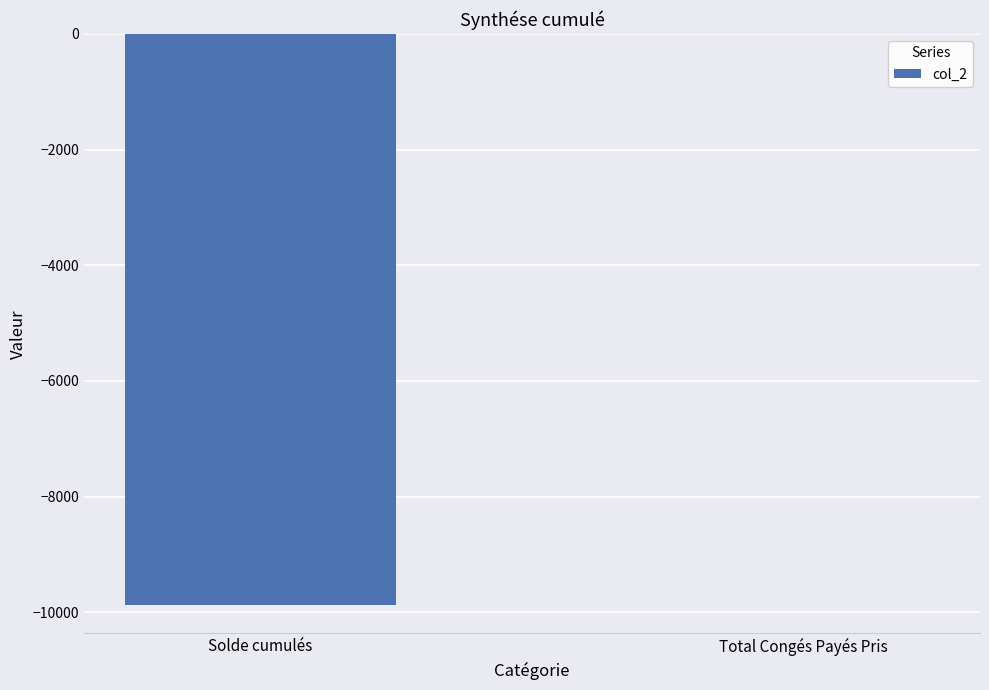

What is the sum of all values?

-9873.6